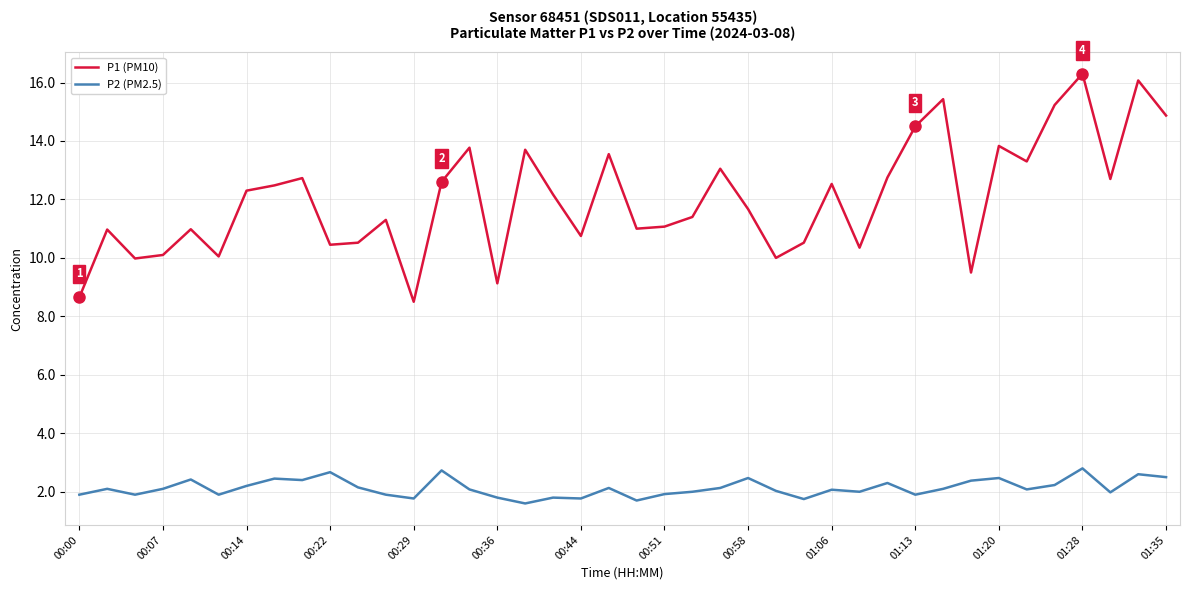

Which series has the widest spread of values?

P1 (PM10)